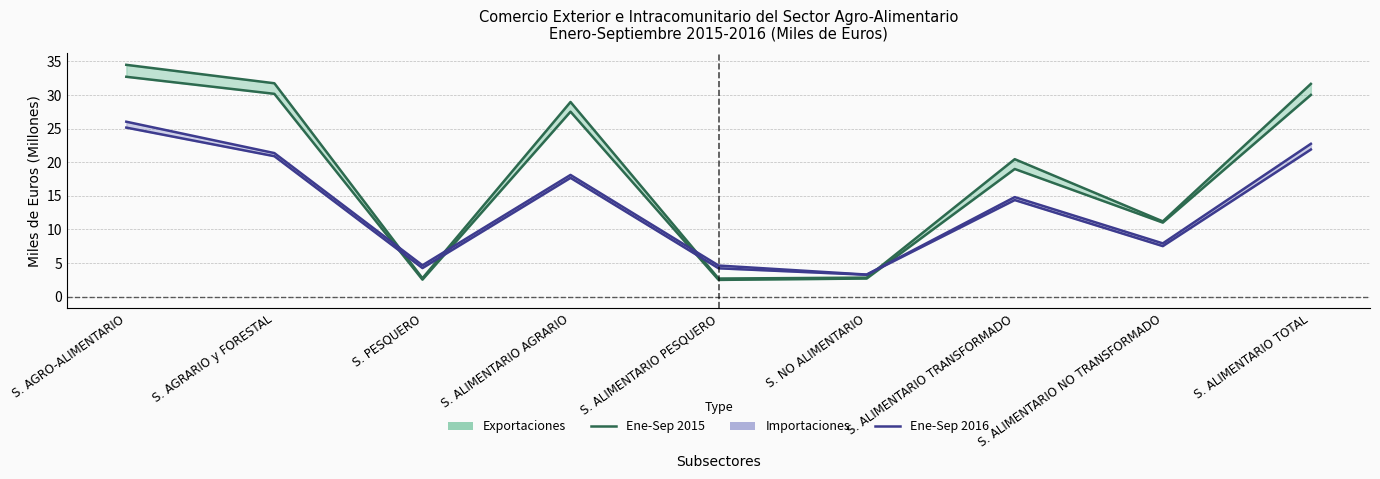

At S. ALIMENTARIO TRANSFORMADO, list the series in order from smallest to largest.

Importaciones Ene-Sep 2016, Exportaciones Ene-Sep 2016